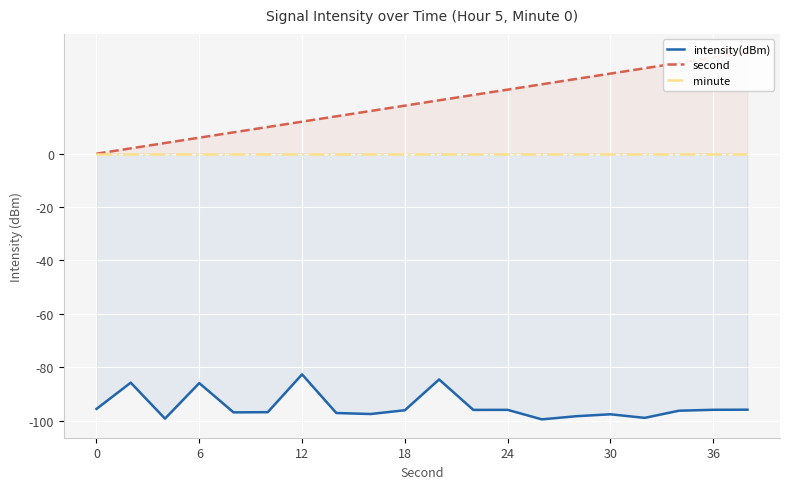

What is the highest value of the second series?

38.0